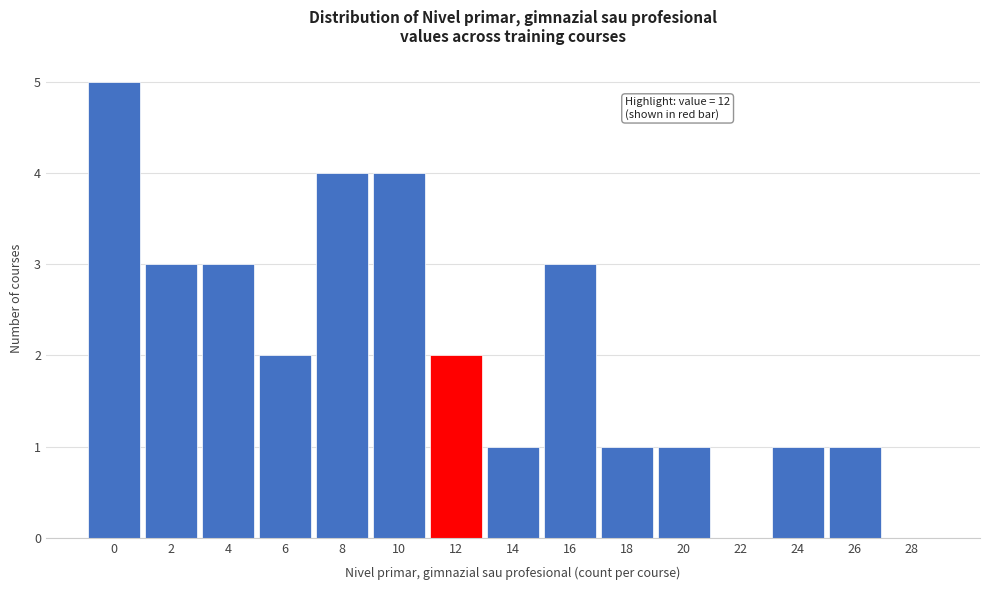

Reading left to right, extract all data points from this chart.

0=5	2=3	4=3	6=2	8=4	10=4	12=2	14=1	16=3	18=1	20=1	22=0	24=1	26=1	28=0